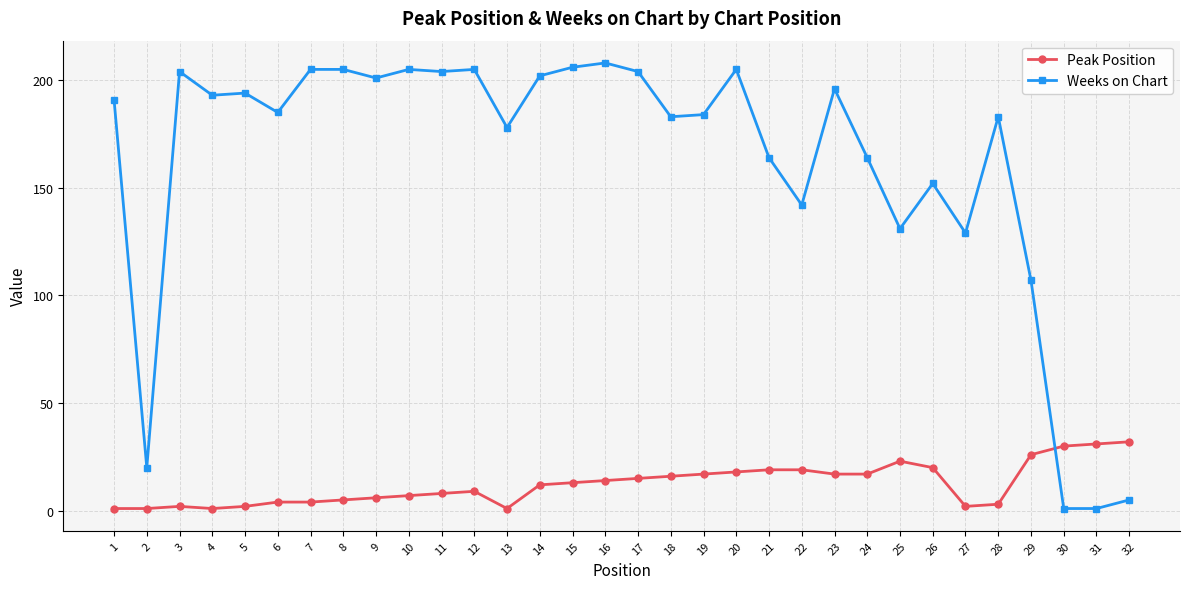

What is the greatest value displayed?

208